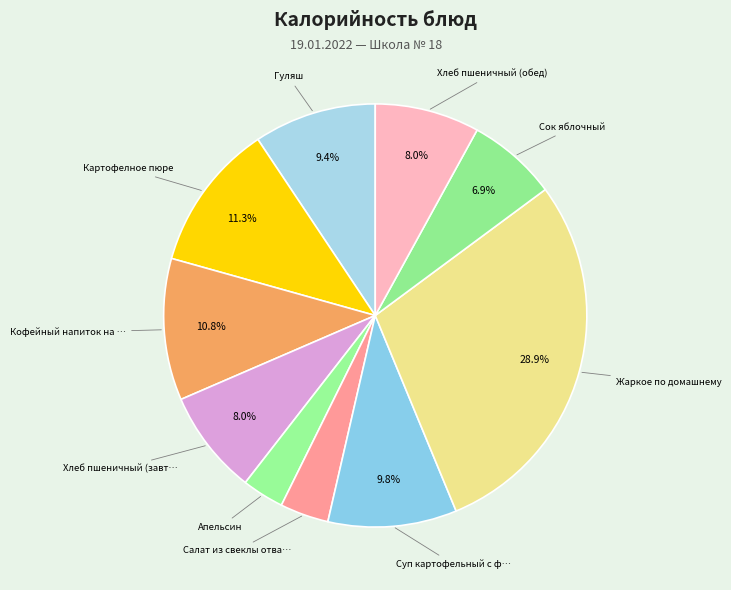

Rank the categories by value from lowest to highest.

Апельсин, Салат из свеклы отварной, Сок яблочный, Хлеб пшеничный (завтрак), Хлеб пшеничный (обед), Гуляш, Суп картофельный с фрикадельками, Кофейный напиток на молоке, Картофелное пюре, Жаркое по домашнему